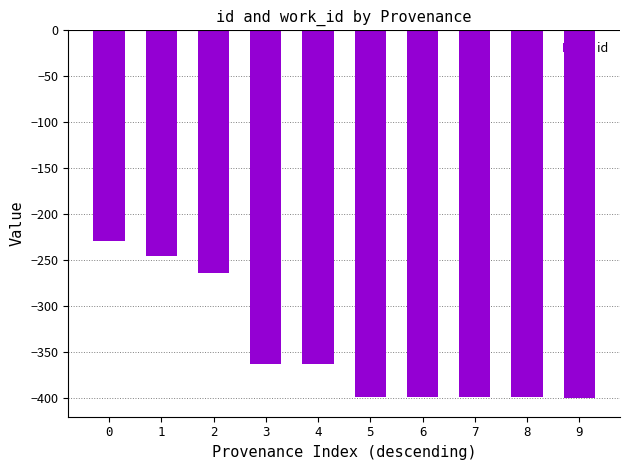

How many categories are shown in the chart?

10